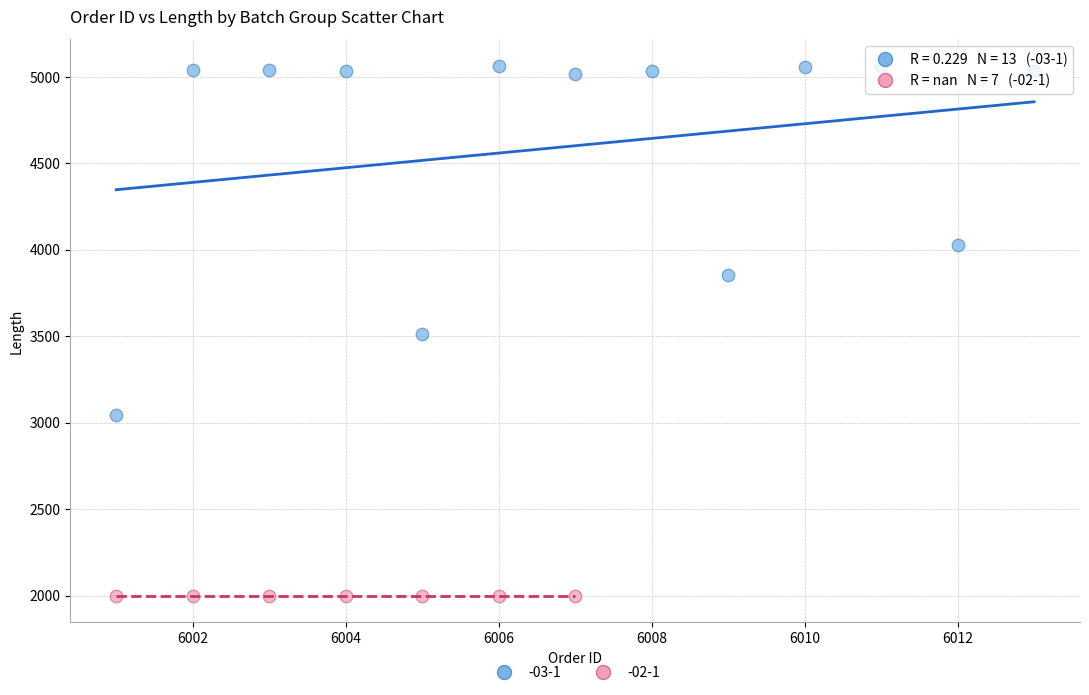

Which series contains the lowest Y value?

-02-1